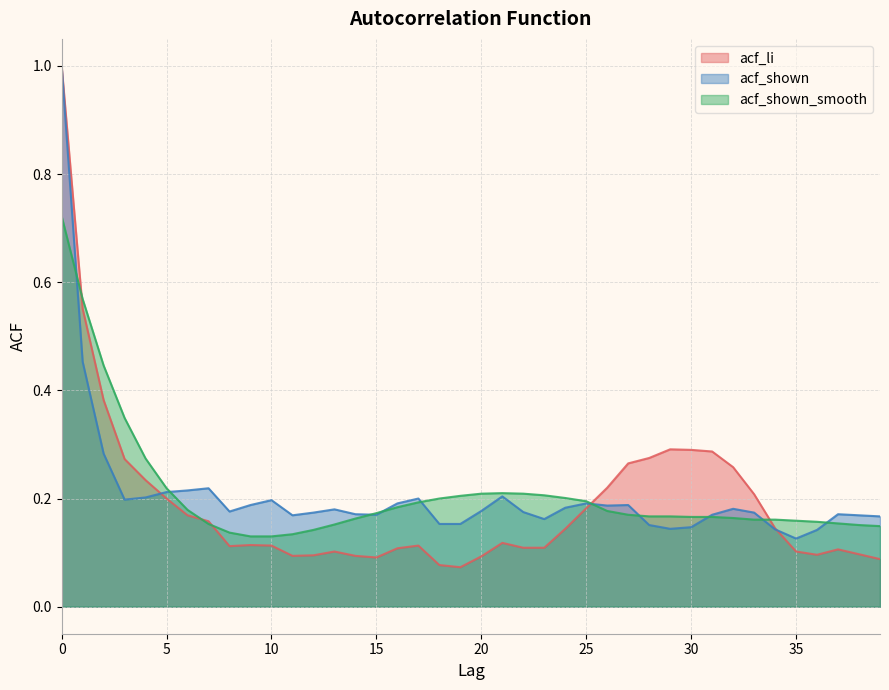

True or false: acf_shown_smooth has more than 0 interior local peaks.

True